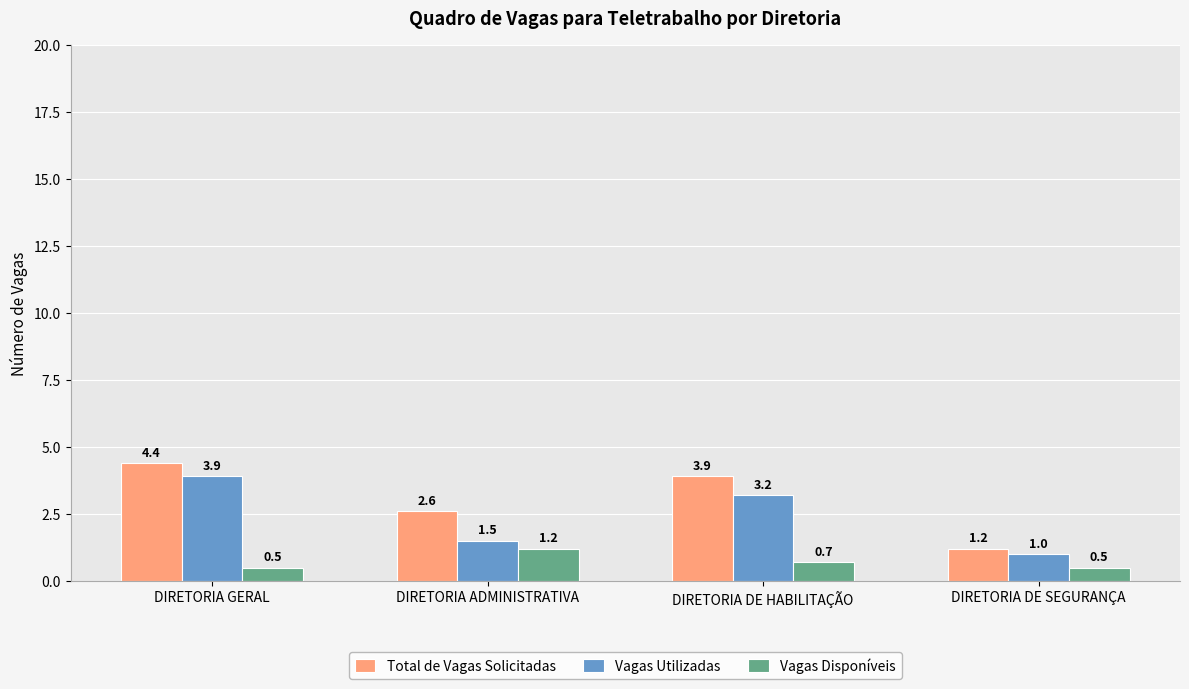

Reading left to right, transcribe all the data shown in this chart.

Total de Vagas Solicitadas: 4.4	2.6	3.9	1.2
Vagas Utilizadas: 3.9	1.5	3.2	1.0
Vagas Disponíveis: 0.5	1.2	0.7	0.5